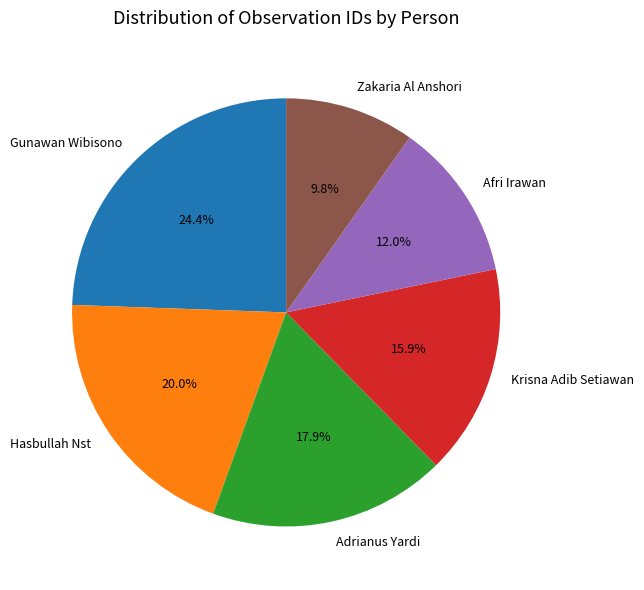

Does Gunawan Wibisono account for over 50% of the chart?

No